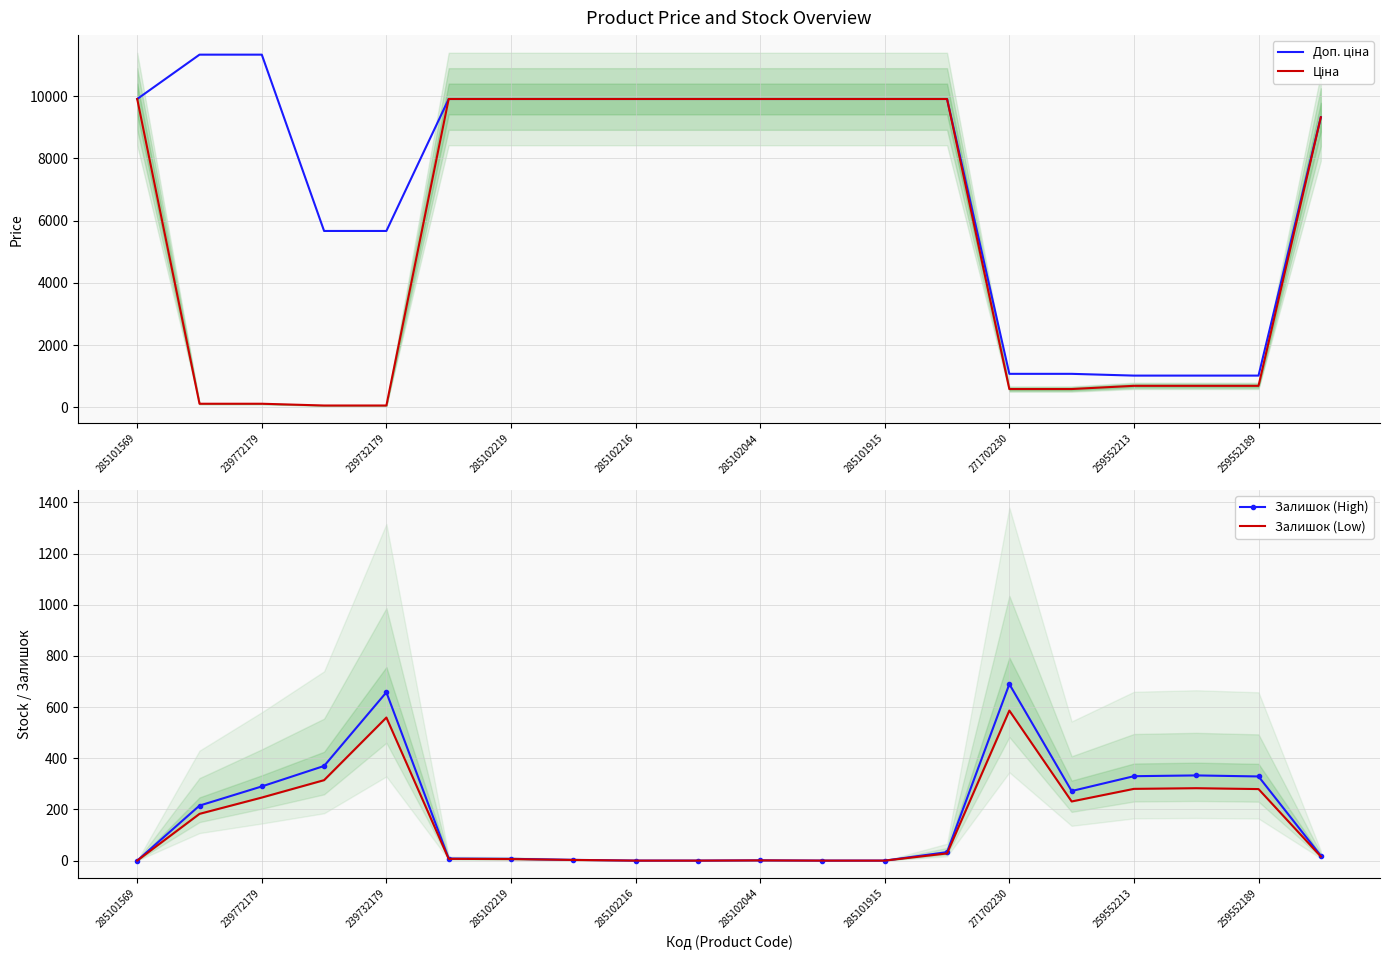

Reading right to left, transcribe all the data shown in this chart.

Доп. ціна: 9321.4	1017.8	1017.8	1017.8	1074.5	1074.5	9908.5	9908.5	9908.5	9908.5	9908.5	9908.5	9908.5	9908.5	9908.5	5667.0	5667.0	11334.0	11334.0	9908.5
Ціна: 9321.4	689.1	689.1	689.1	586.0	586.0	9908.5	9908.5	9908.5	9908.5	9908.5	9908.5	9908.5	9908.5	9908.5	56.7	56.7	113.3	113.3	9908.5
Залишок (High): 19.0	329.0	333.0	330.0	272.0	690.0	33.0	0.0	0.0	1.0	0.0	0.0	3.0	7.0	8.0	658.0	370.0	290.0	215.0	0.0
Залишок (Low): 16.1	279.6	283.1	280.5	231.2	586.5	28.1	0.0	0.0	0.8	0.0	0.0	2.5	6.0	6.8	559.3	314.5	246.5	182.8	0.0